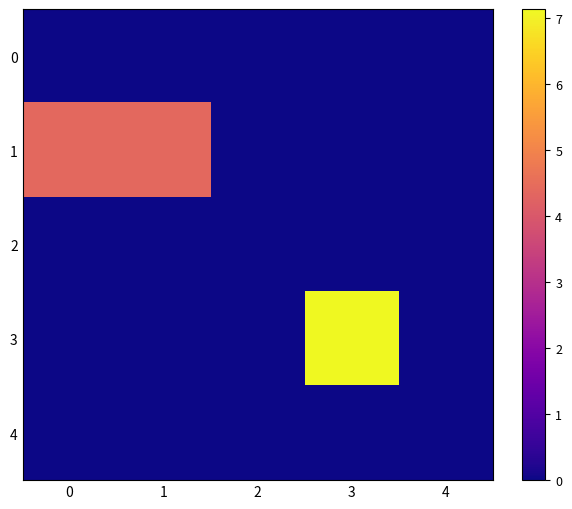

Between 1 and 3, which series saw the biggest shift?

3